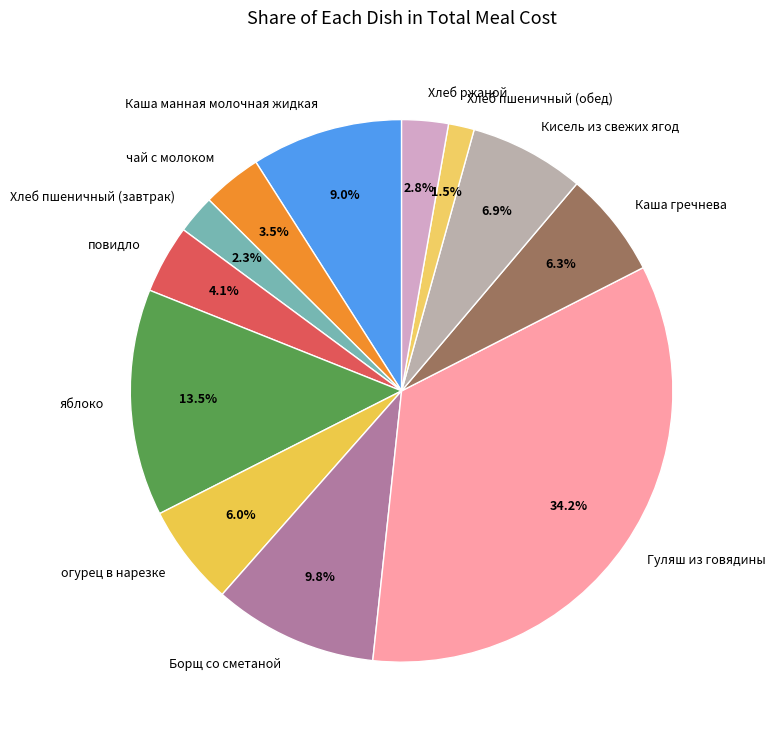

Does яблоко account for over 50% of the chart?

No